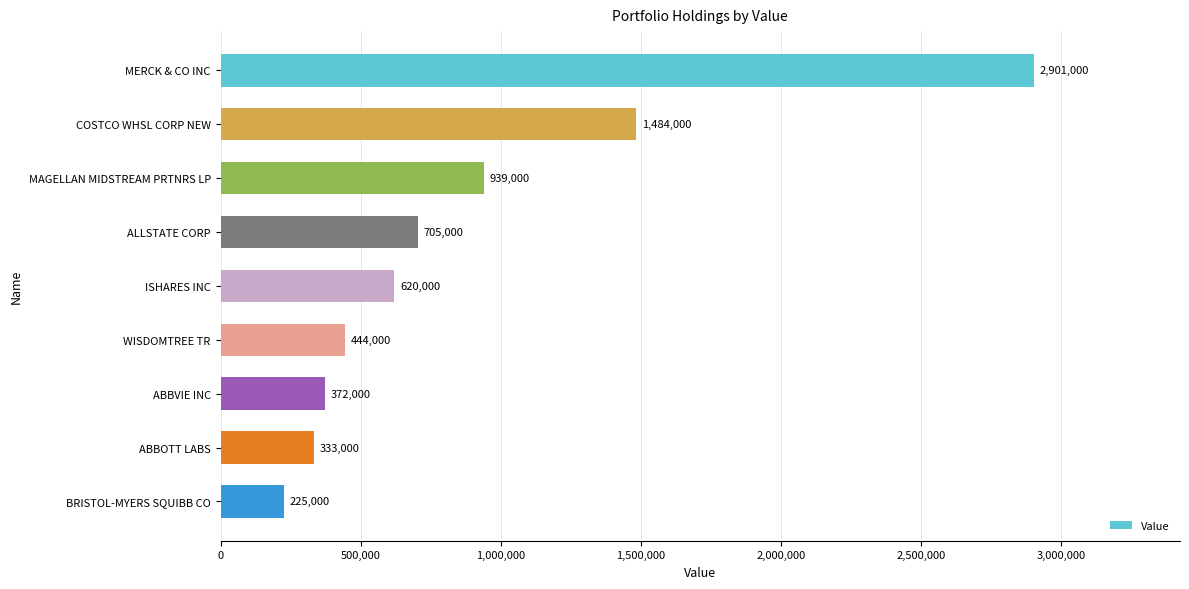

What is the change in value from ABBVIE INC to ABBOTT LABS?

-39000